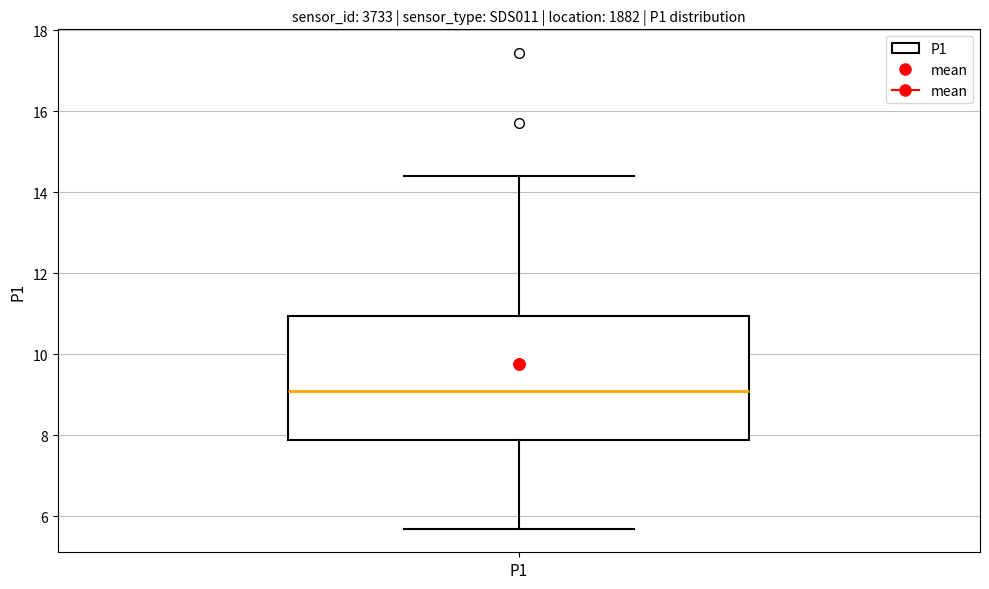

Where does the median line of the box for P1 sit on the y-axis? The values are not printed on the chart, so give them approximately, as read against the axis.

9.2